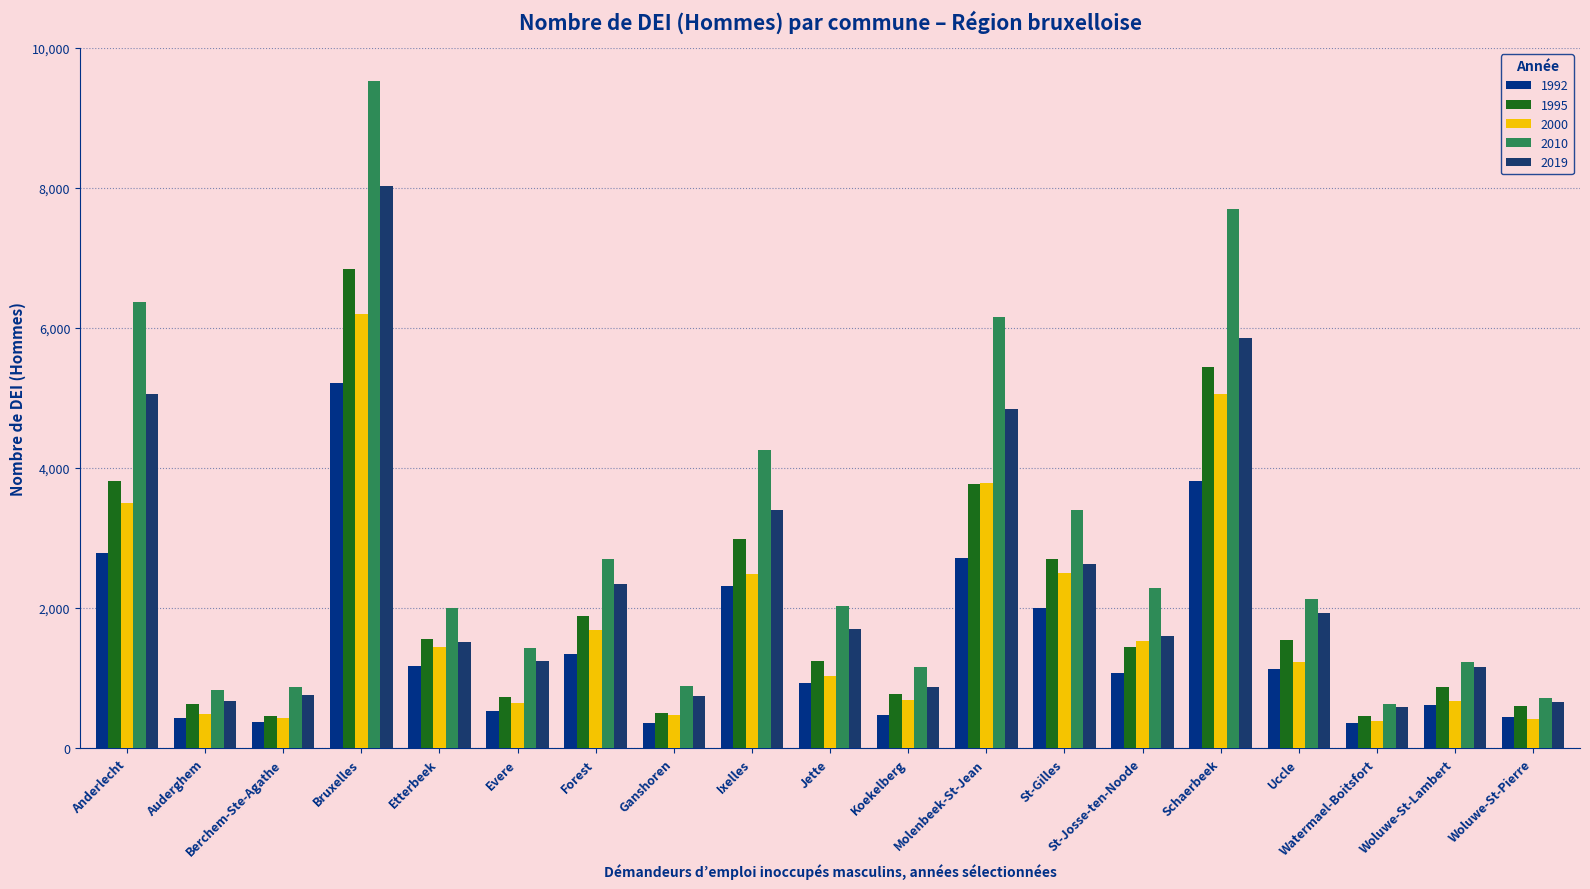

How many categories are shown in the chart?

19